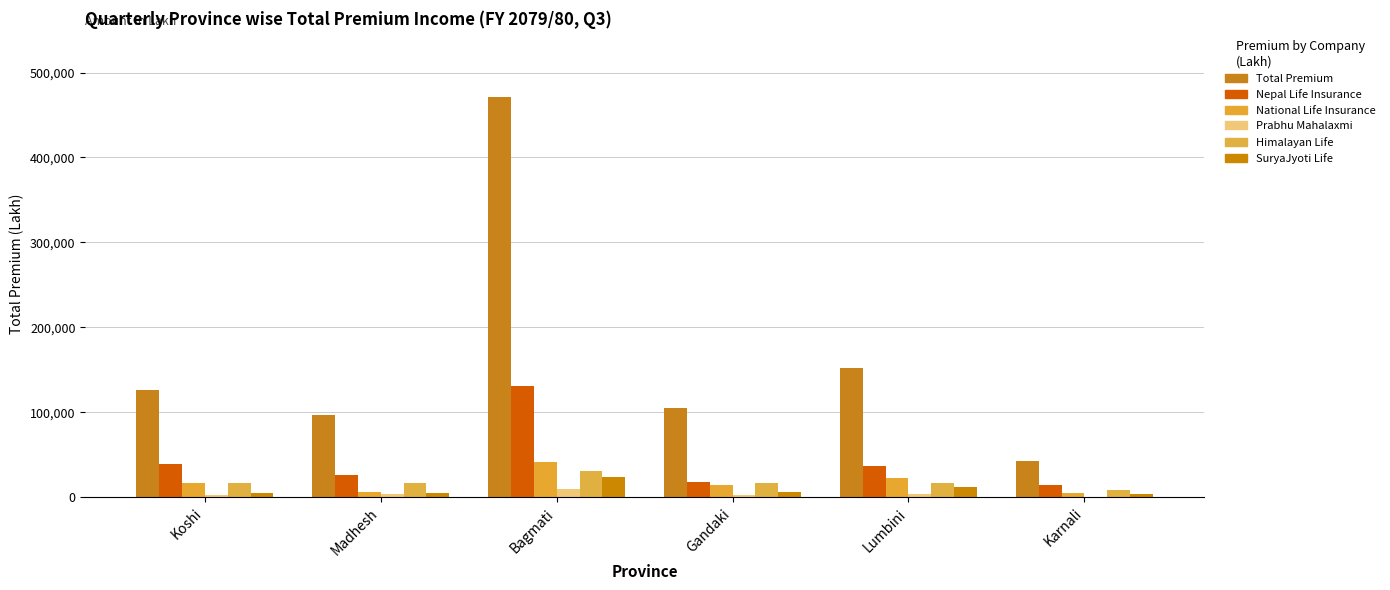

How many data points in SuryaJyoti Life are above 6062?

3